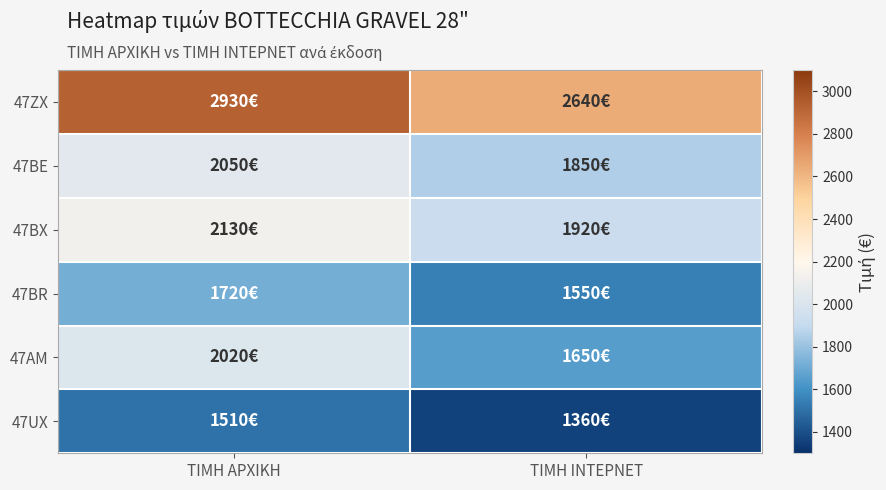

Reading left to right, list all the values displayed in this chart.

47ZX: ΤΙΜΗ ΑΡΧΙΚΗ=2930	ΤΙΜΗ ΙΝΤΕΡΝΕΤ=2640
47BE: ΤΙΜΗ ΑΡΧΙΚΗ=2050	ΤΙΜΗ ΙΝΤΕΡΝΕΤ=1850
47BX: ΤΙΜΗ ΑΡΧΙΚΗ=2130	ΤΙΜΗ ΙΝΤΕΡΝΕΤ=1920
47BR: ΤΙΜΗ ΑΡΧΙΚΗ=1720	ΤΙΜΗ ΙΝΤΕΡΝΕΤ=1550
47AM: ΤΙΜΗ ΑΡΧΙΚΗ=2020	ΤΙΜΗ ΙΝΤΕΡΝΕΤ=1650
47UX: ΤΙΜΗ ΑΡΧΙΚΗ=1510	ΤΙΜΗ ΙΝΤΕΡΝΕΤ=1360